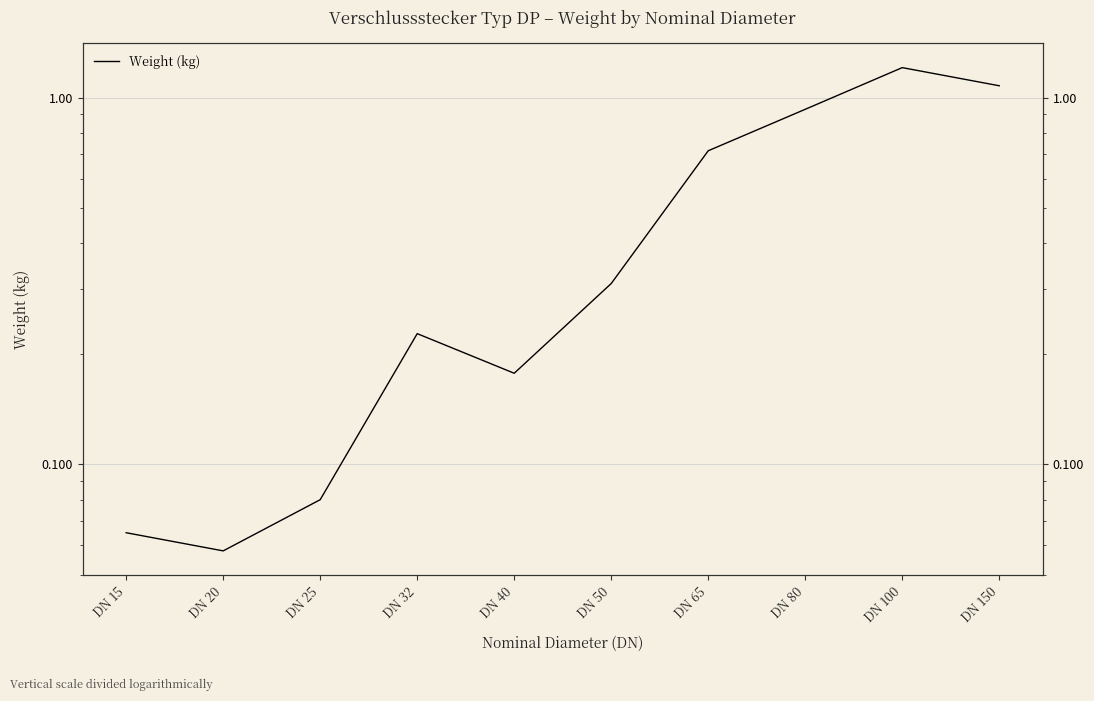

What is the sum of all values?

4.8